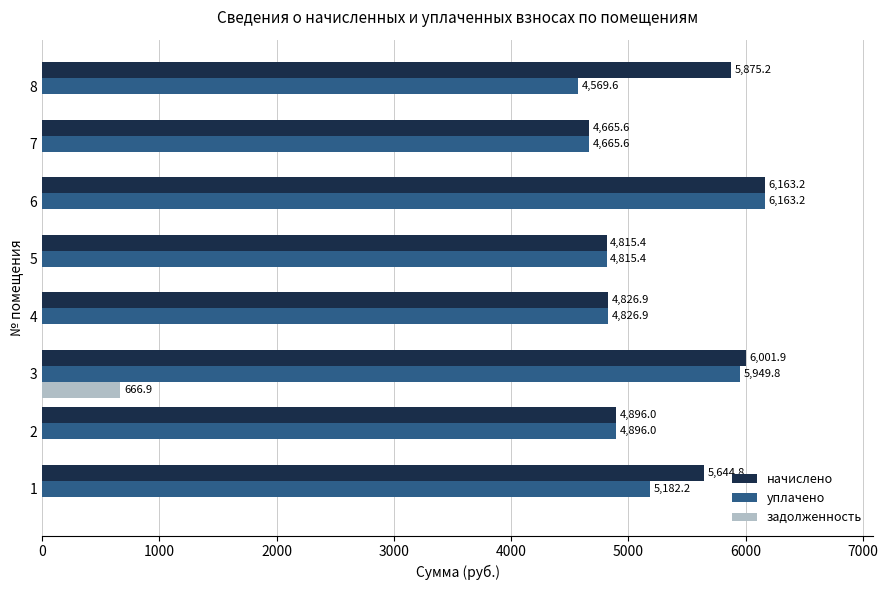

What is the sum of the начислено values at 2 and 4?

9722.9